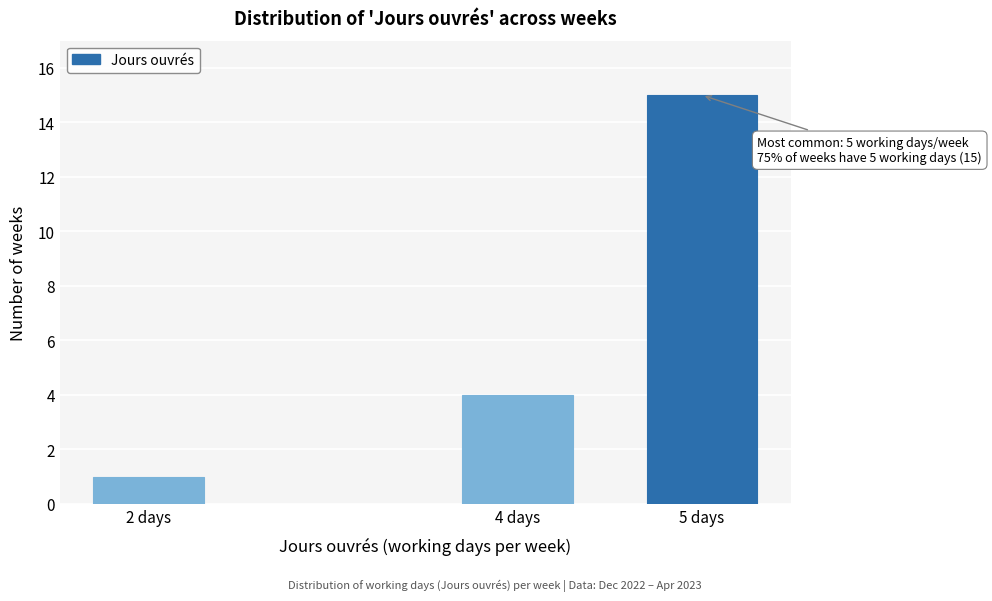

Reading left to right, transcribe all the data shown in this chart.

2 days=1	4 days=4	5 days=15